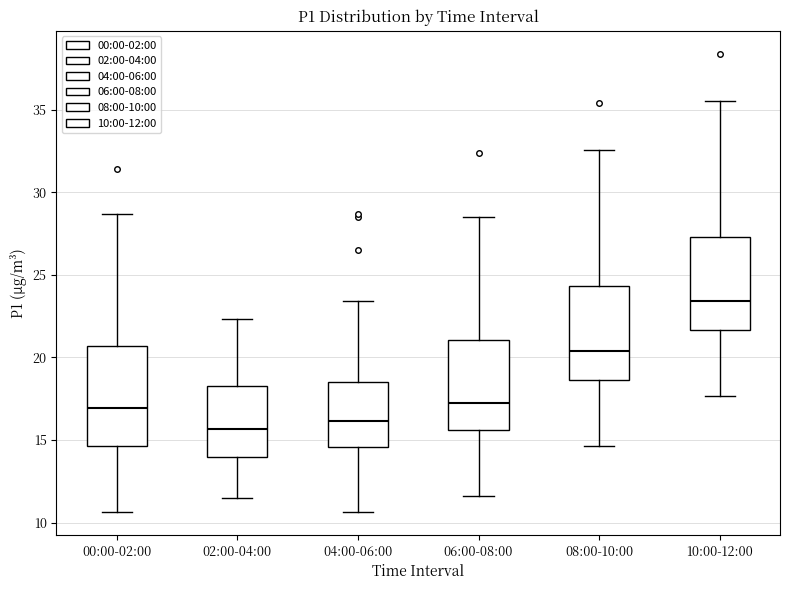

Where is the upper edge of the box for 10:00-12:00 on the y-axis? The values are not printed on the chart, so give them approximately, as read against the axis.

27.5